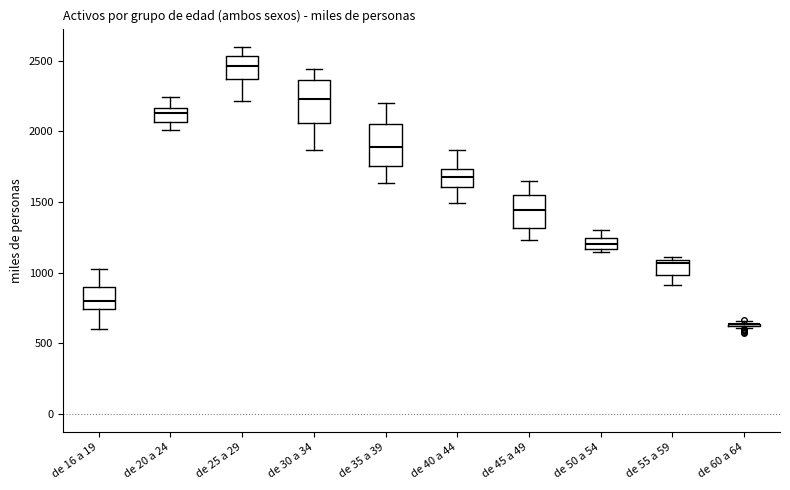

Where is the upper edge of the box for de 35 a 39 on the y-axis? The values are not printed on the chart, so give them approximately, as read against the axis.

2050